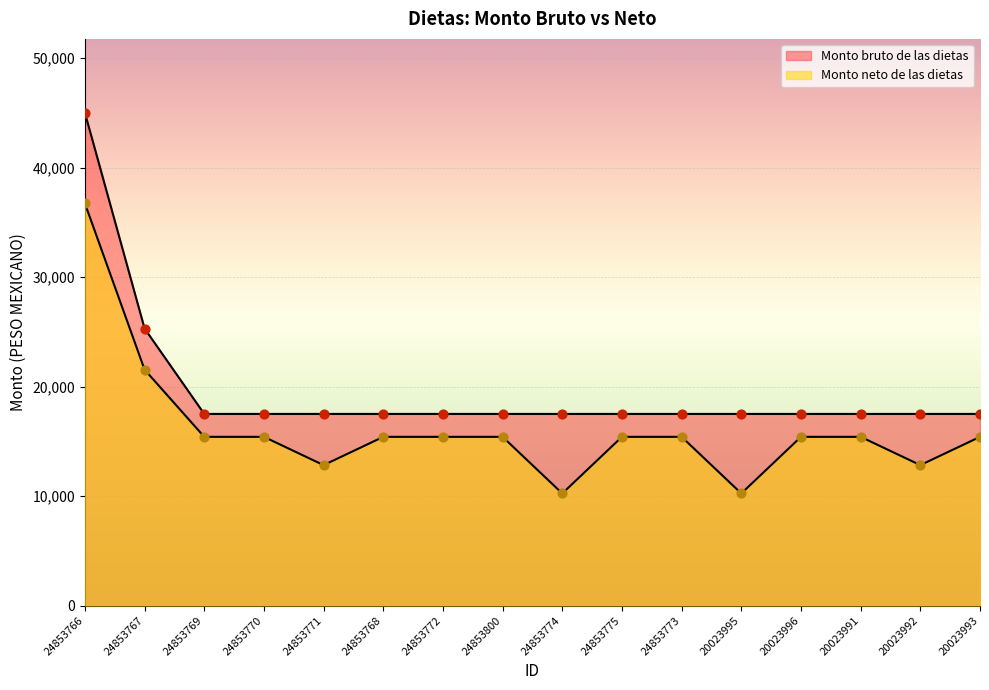

What are all the series names shown in the legend?

Monto bruto de las dietas, Monto neto de las dietas